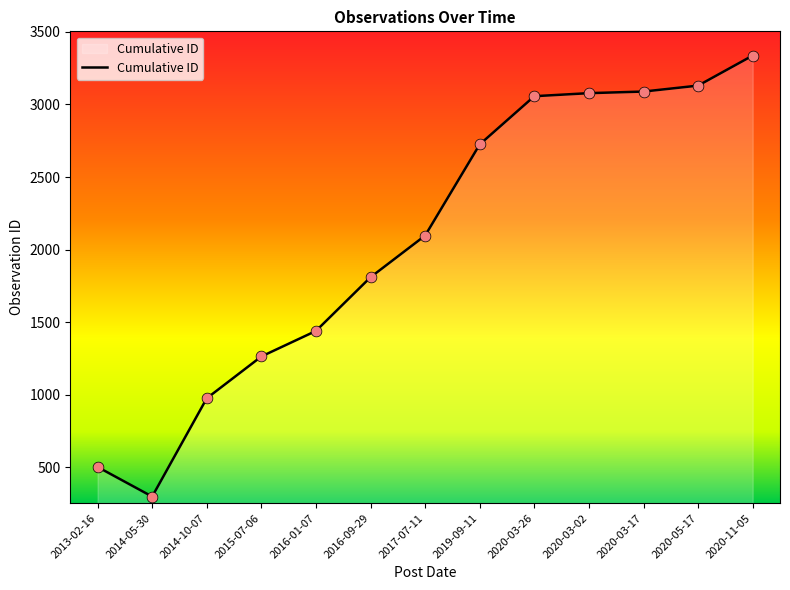

Approximately how many times larger is the value at 2020-11-05 compared to 2013-02-16?

6.6